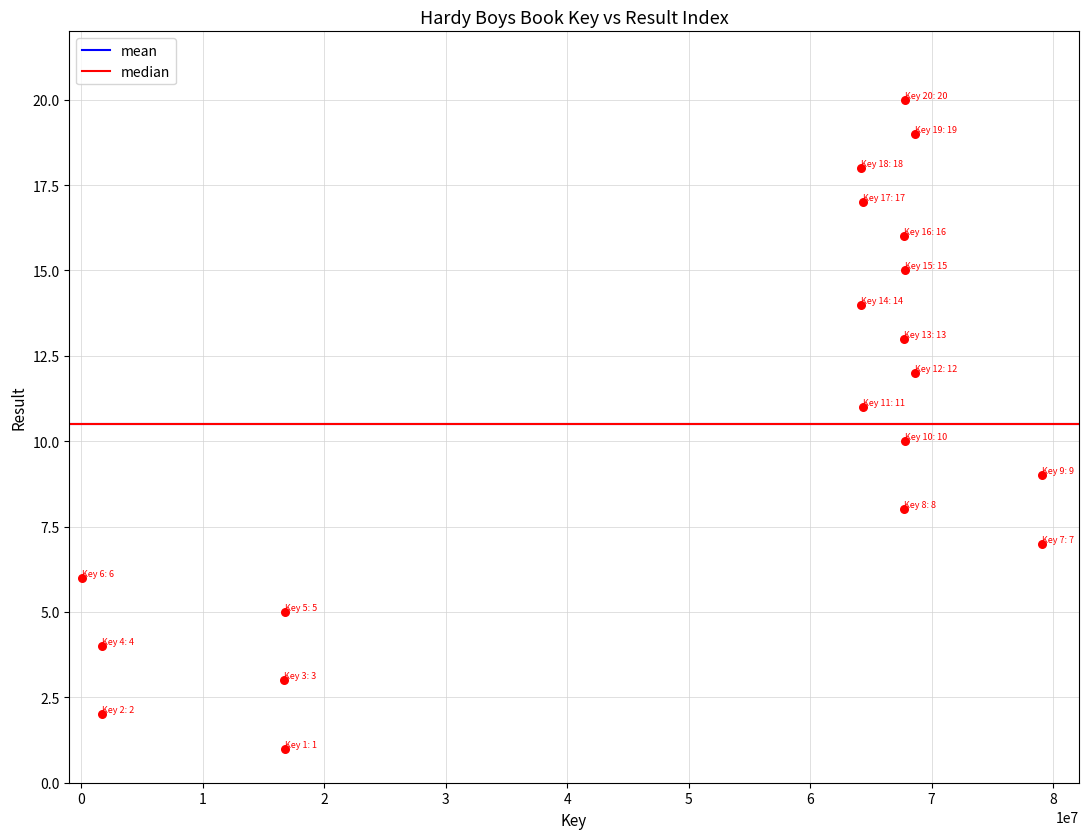

What is the range of X values (max minus min)?

79118596